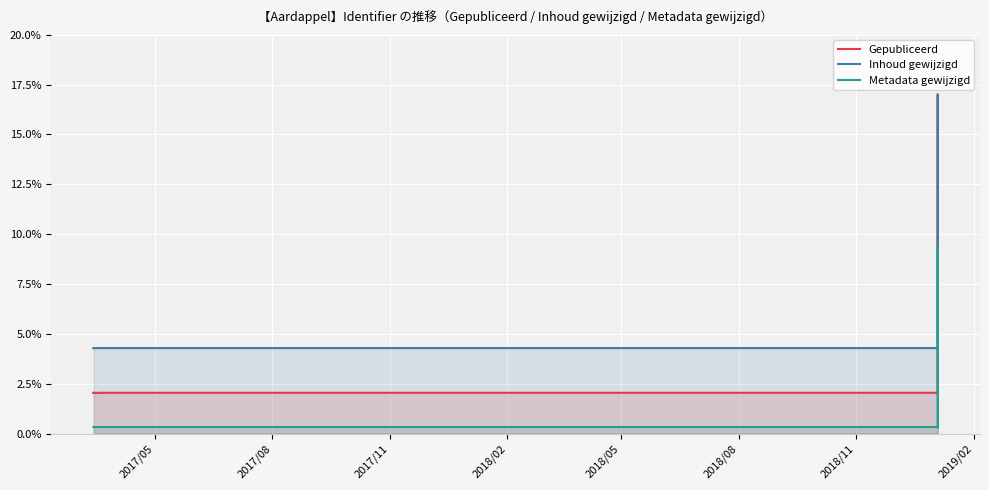

At how many categories does at least one series exceed 12?

1